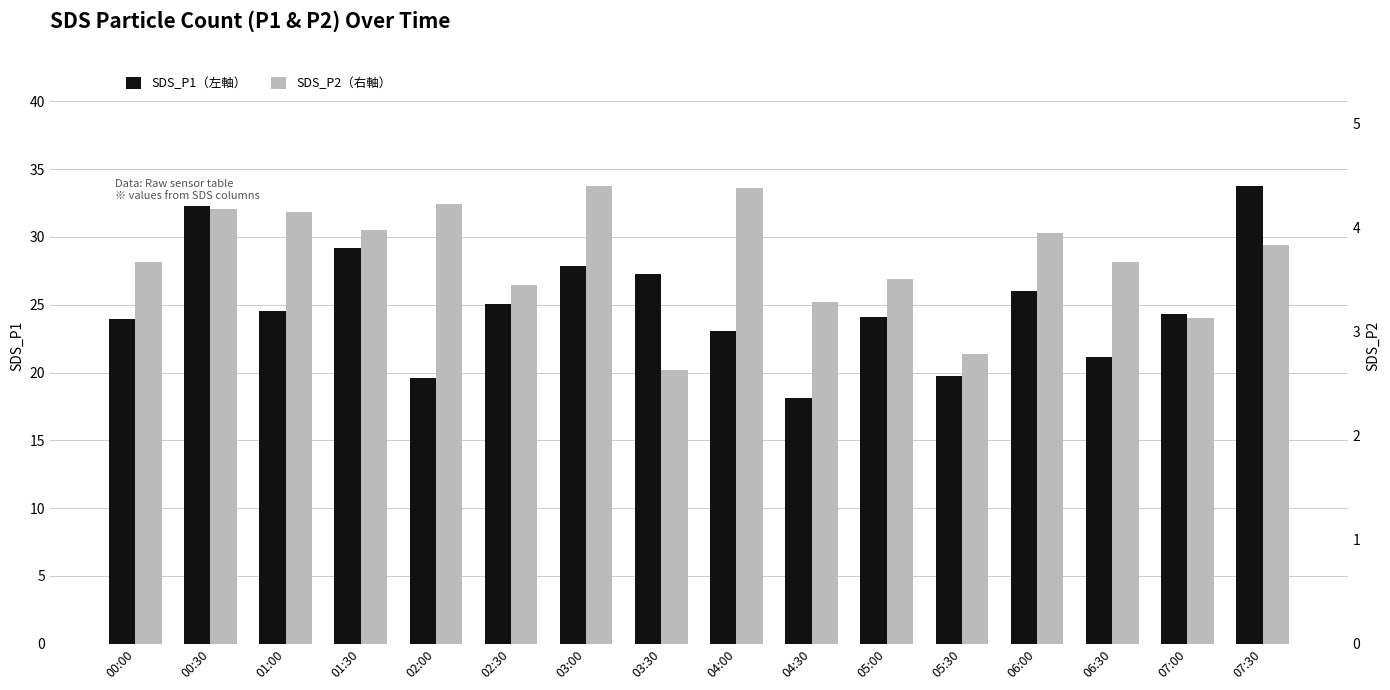

Reading right to left, transcribe all the data shown in this chart.

SDS_P1（左軸）: 33.8	24.4	21.1	26.0	19.7	24.1	18.1	23.1	27.2	27.9	25.1	19.6	29.2	24.6	32.3	23.9
SDS_P2（右軸）: 3.8	3.1	3.7	4.0	2.8	3.5	3.3	4.4	2.6	4.4	3.5	4.2	4.0	4.2	4.2	3.7